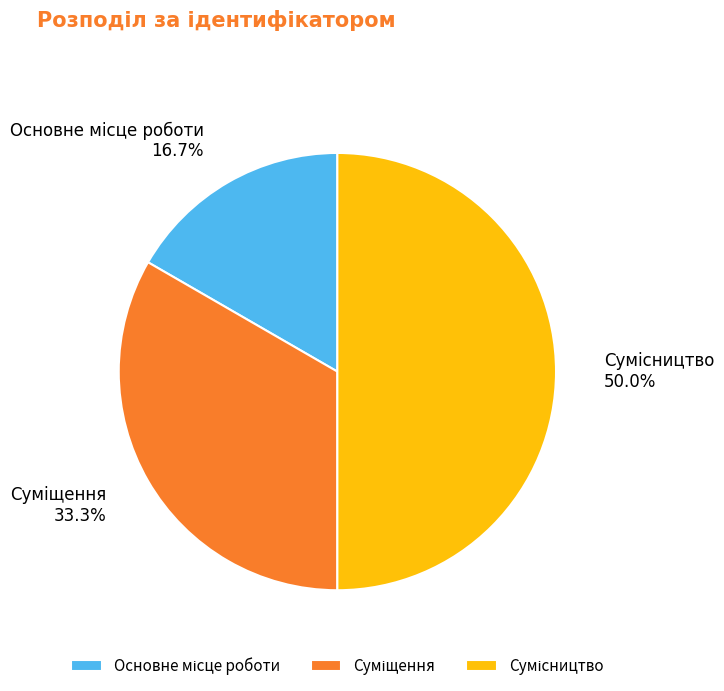

Which category has the smallest portion of the pie?

Основне місце роботи